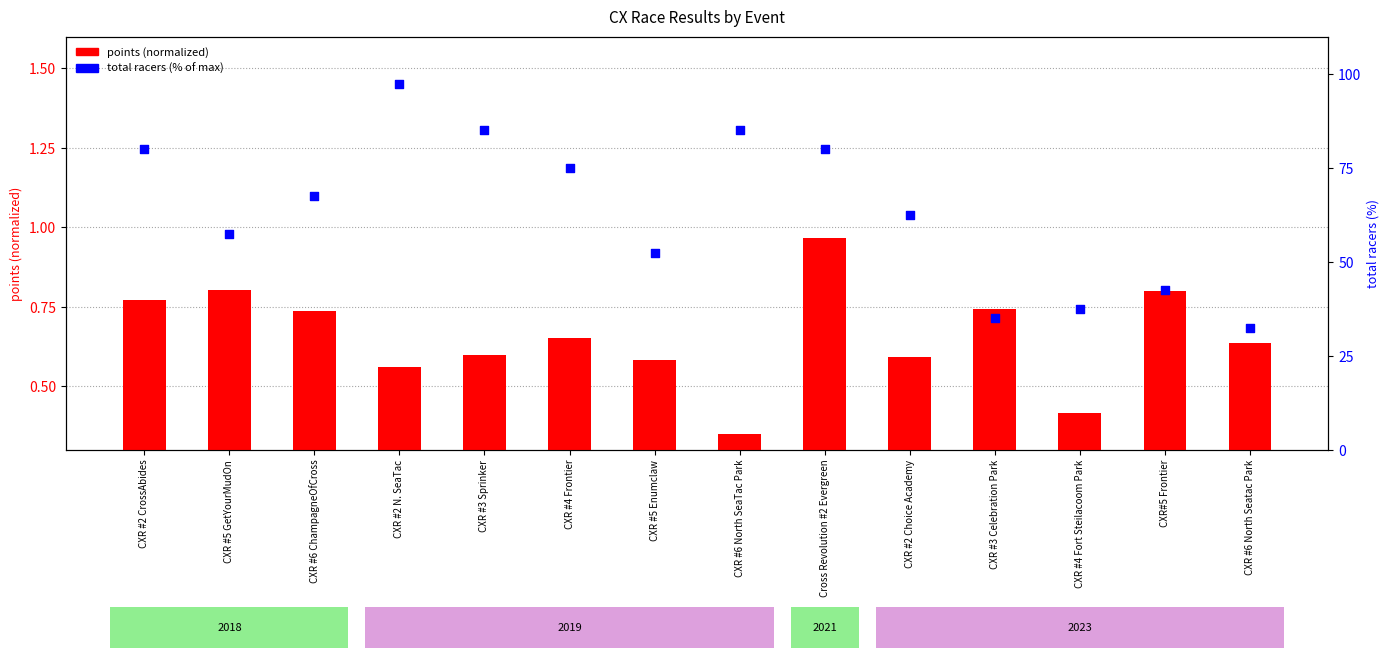

At which category is the sum across all series the highest?

CXR #2 N. SeaTac